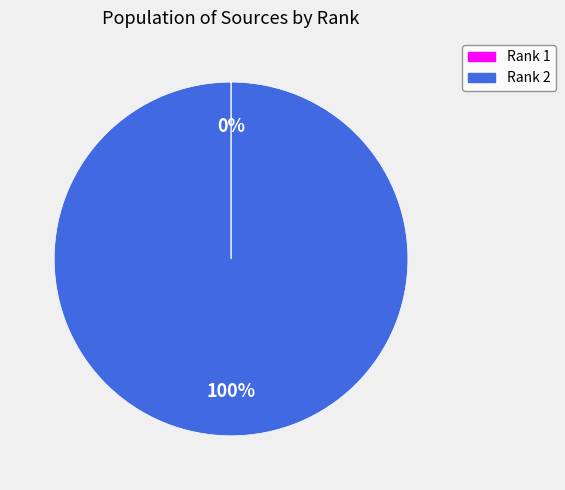

Which slice is the largest?

Rank 2